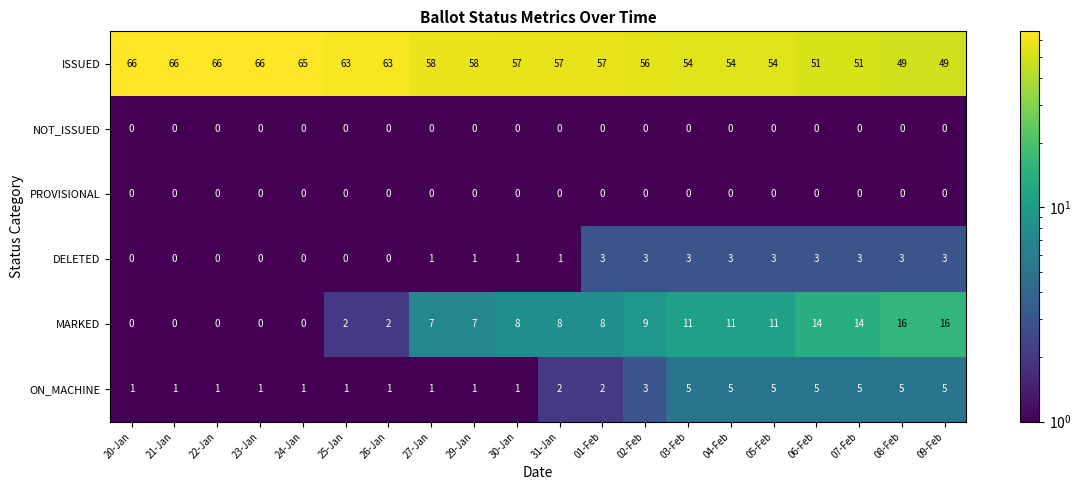

What is the minimum value shown in the chart?

0